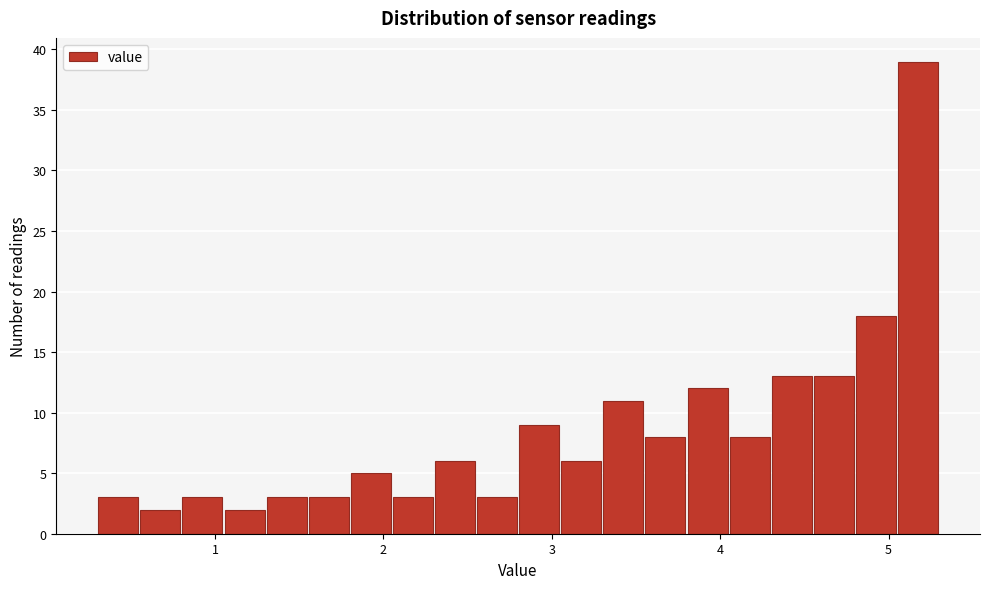

Around what value on the x-axis is the tallest bar? Give the approximate position of its centre, as read against the axis.

5.2